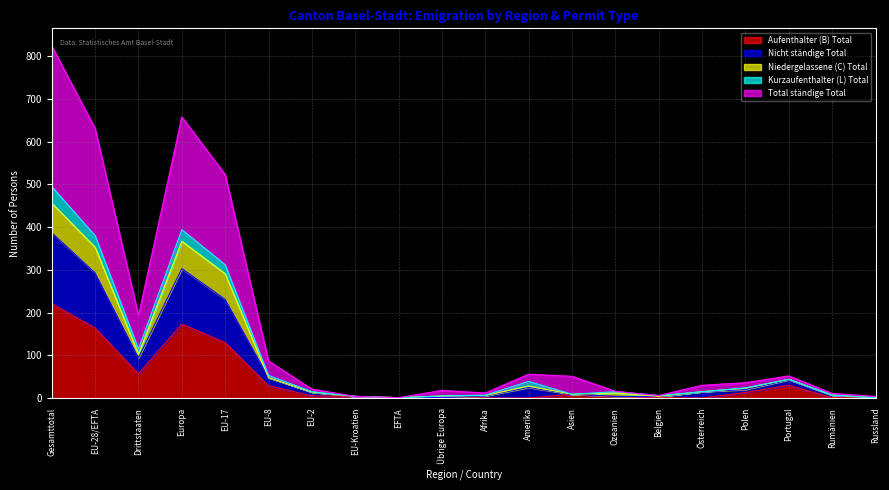

What is the maximum value for Aufenthalter (B) Total?

221